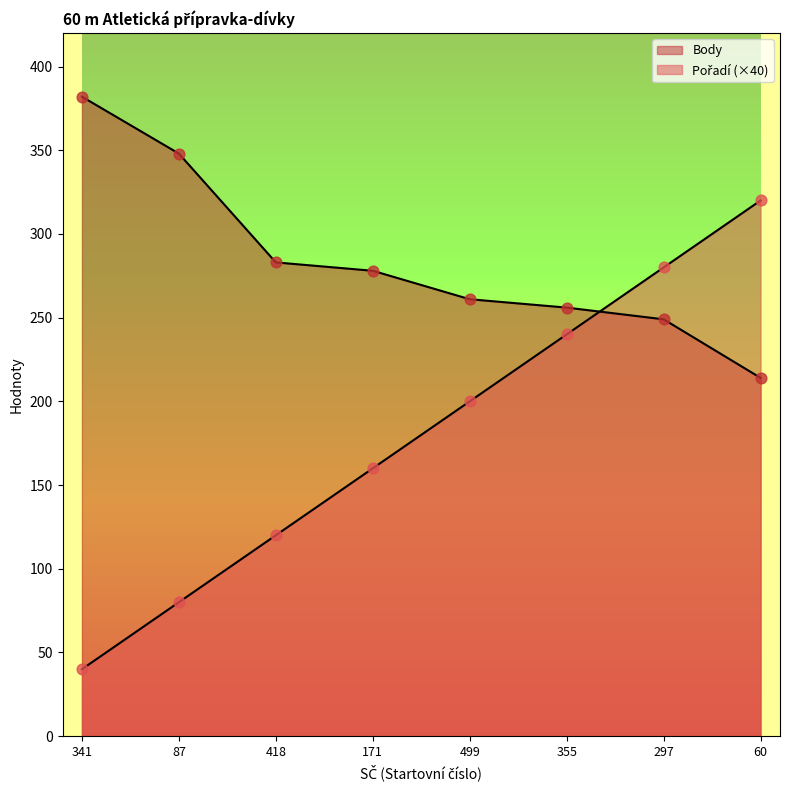

Which series contains the lowest Y value?

Pořadí